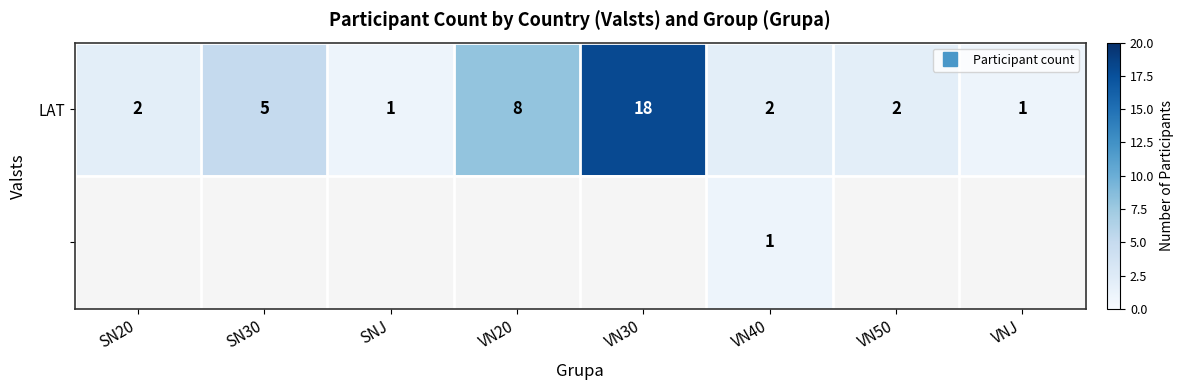

Which series has the widest spread of values?

LAT